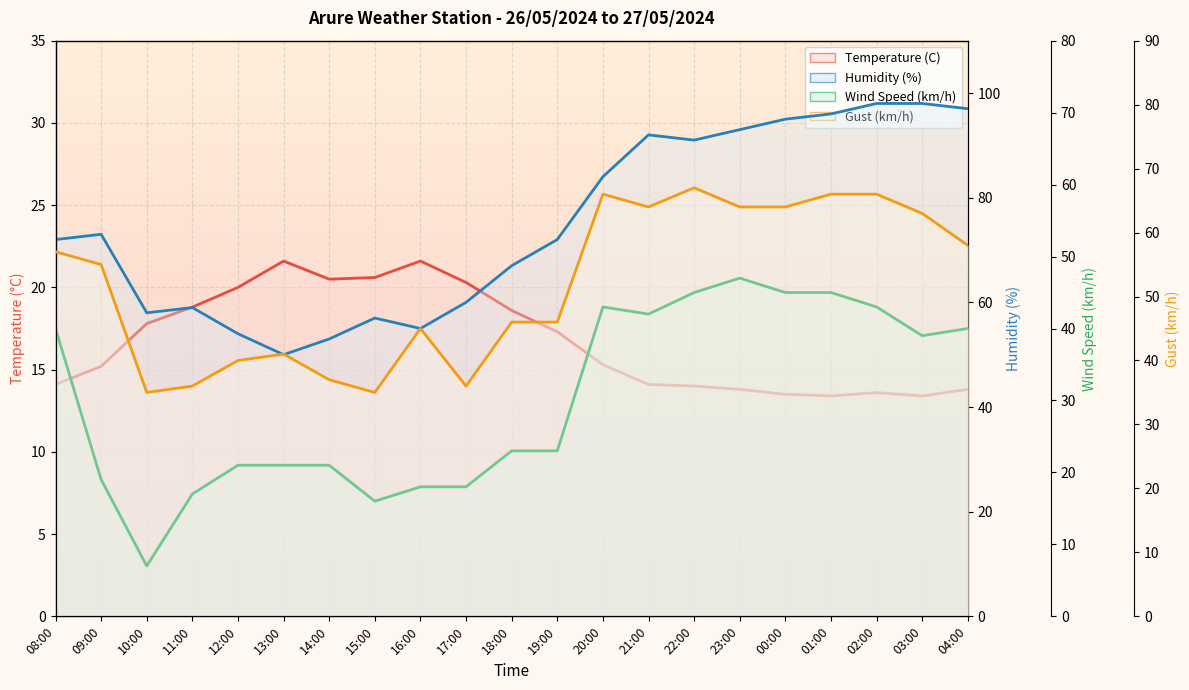

What is the greatest value displayed?

98.0